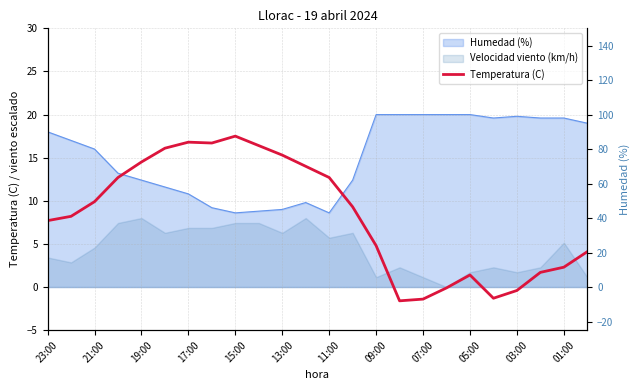

Which category has the highest value across all series?

15:00